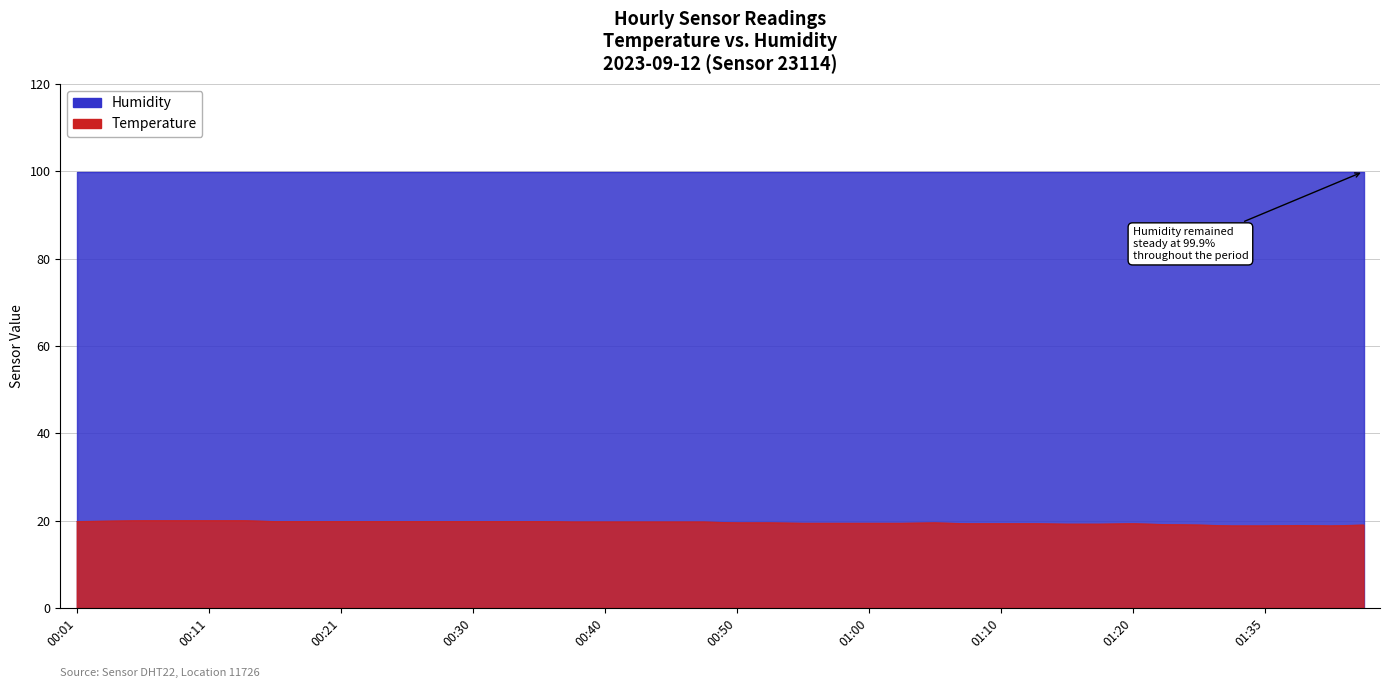

At which category does the chart reach its minimum across all series?

01:33